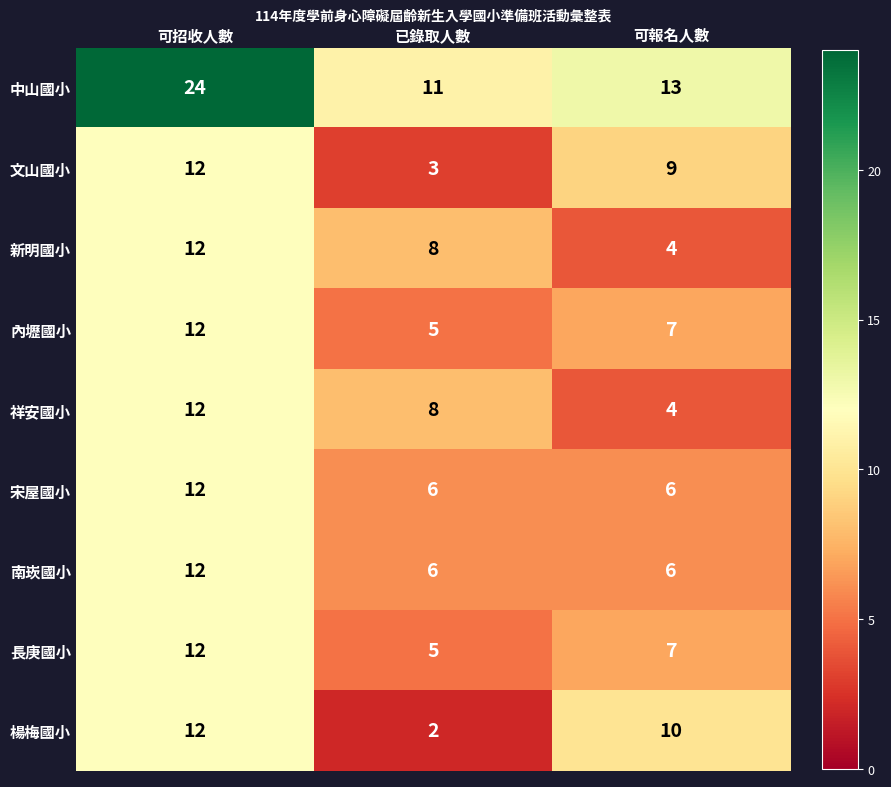

The 宋屋國小 series shows 6 at 可招收人數. True or false?

False